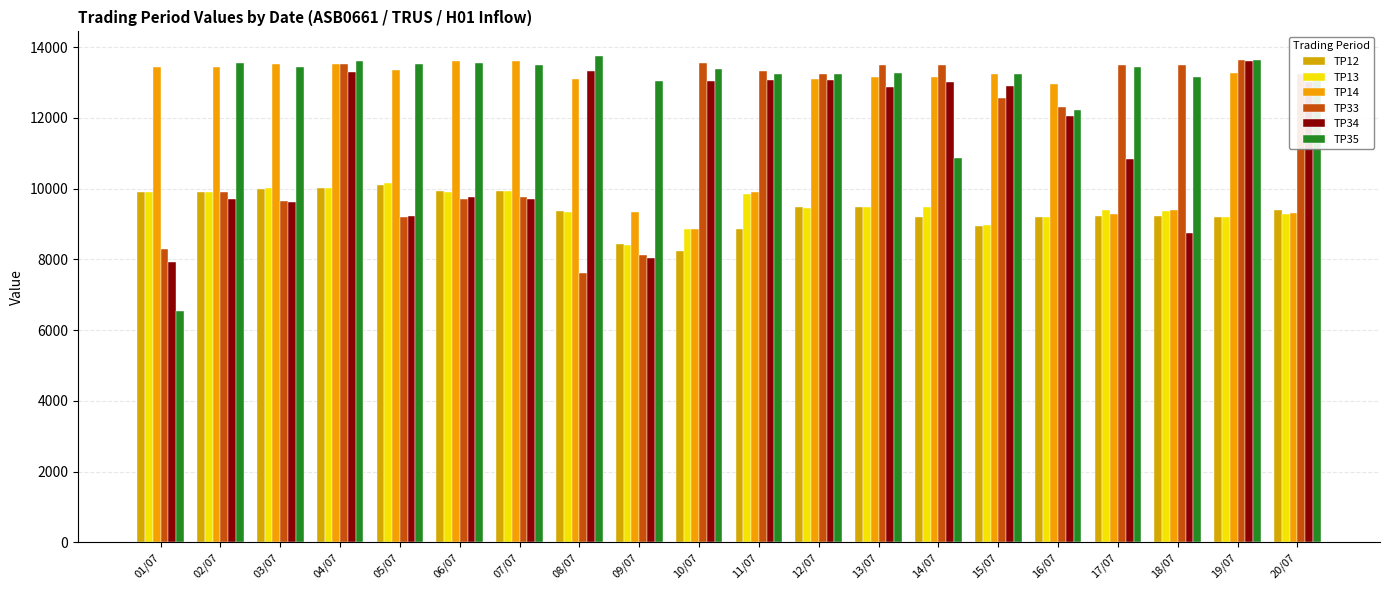

Read the TP34 value at 15/07.

12903.0